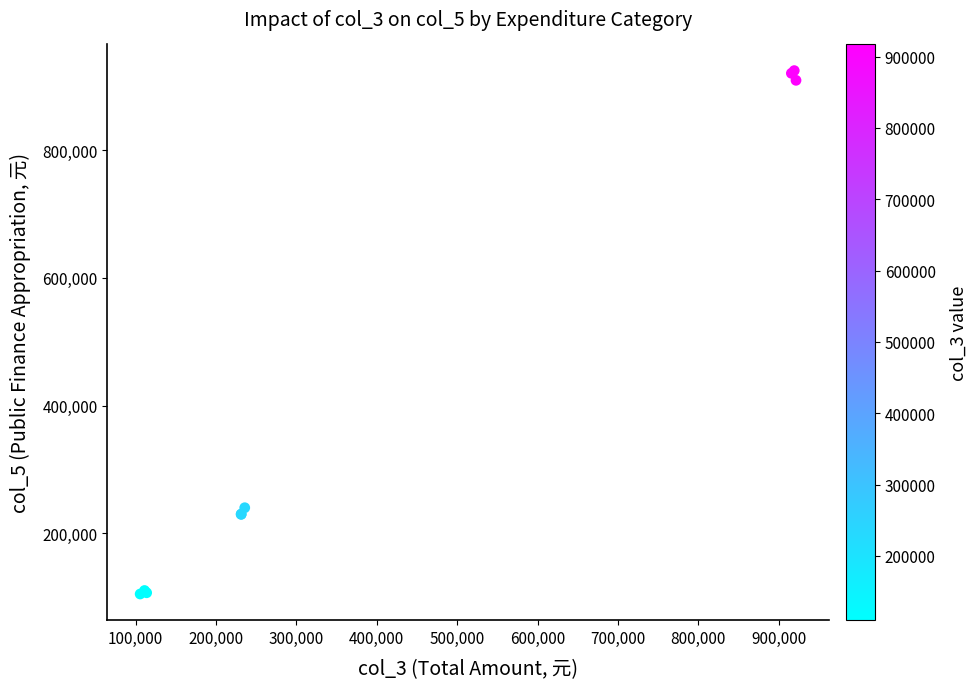

What Y value in the scatter plot is closest to 514736?

240043.1